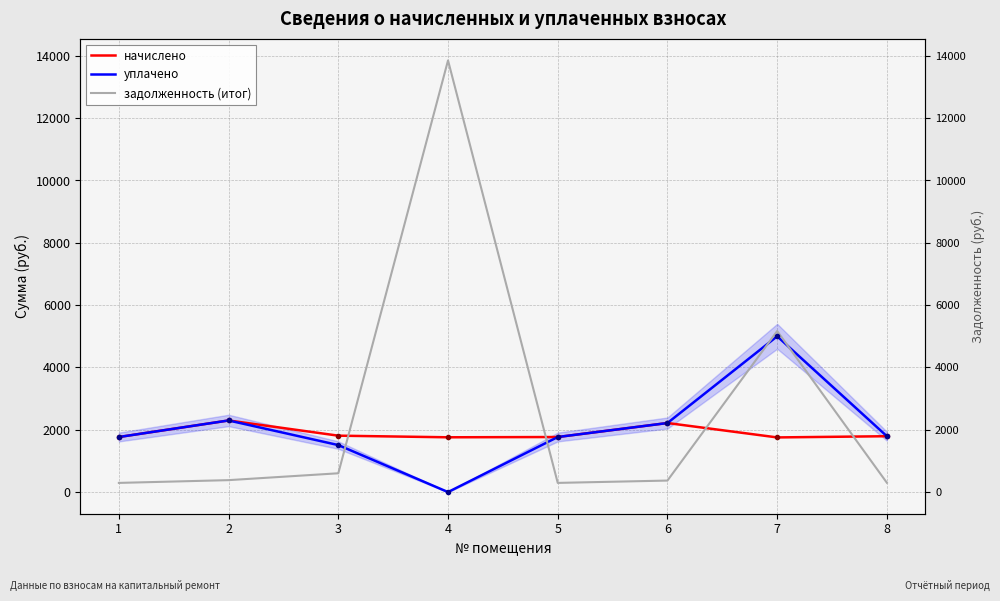

Reading left to right, list all the values displayed in this chart.

начислено: 1=1766.9	2=2298.2	3=1810.1	4=1758.2	5=1766.9	6=2216.2	7=1753.9	8=1792.8
уплачено: 1=1766.9	2=2298.2	3=1508.4	4=0.0	5=1766.9	6=2216.2	7=5000.0	8=1792.8
задолженность (итог): 1=294.5	2=383.0	3=603.4	4=13852.9	5=294.5	6=369.4	7=5166.5	8=298.8